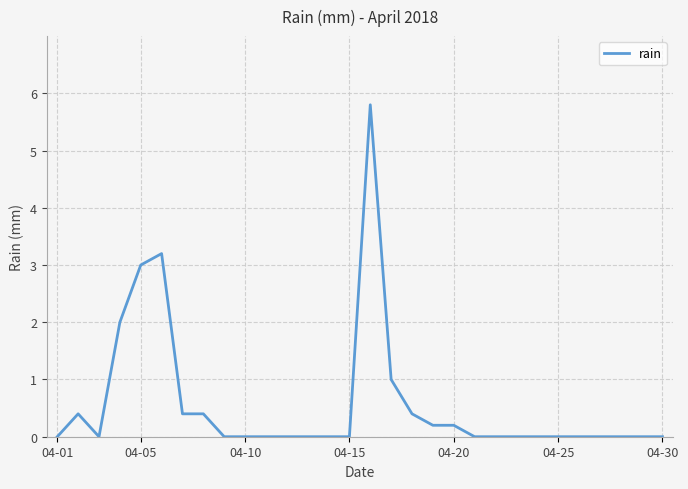

Reading left to right, list all the values displayed in this chart.

0.0	0.4	0.0	2.0	3.0	3.2	0.4	0.4	0.0	0.0	0.0	0.0	0.0	0.0	0.0	5.8	1.0	0.4	0.2	0.2	0.0	0.0	0.0	0.0	0.0	0.0	0.0	0.0	0.0	0.0